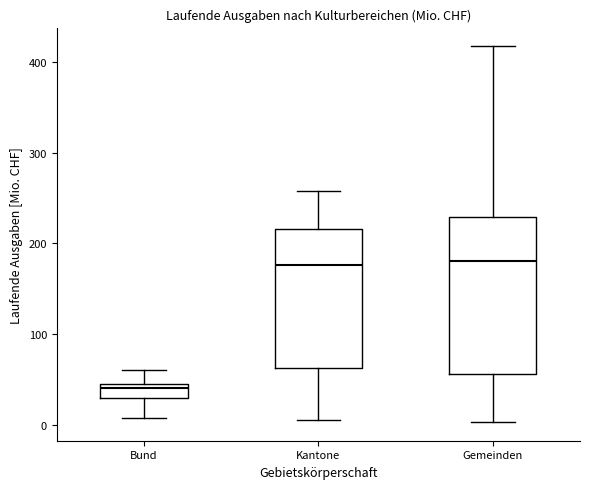

Which box has the lowest median line?

Bund